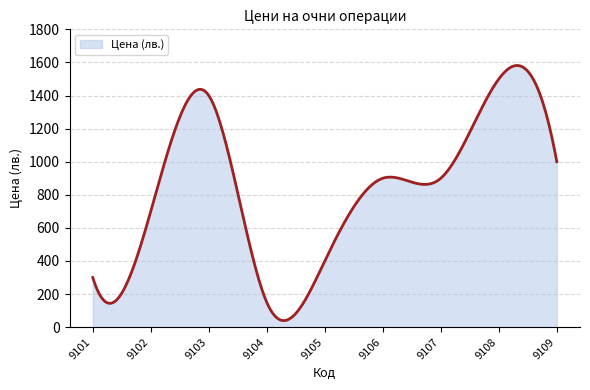

What is the minimum value shown in the chart?

39.6